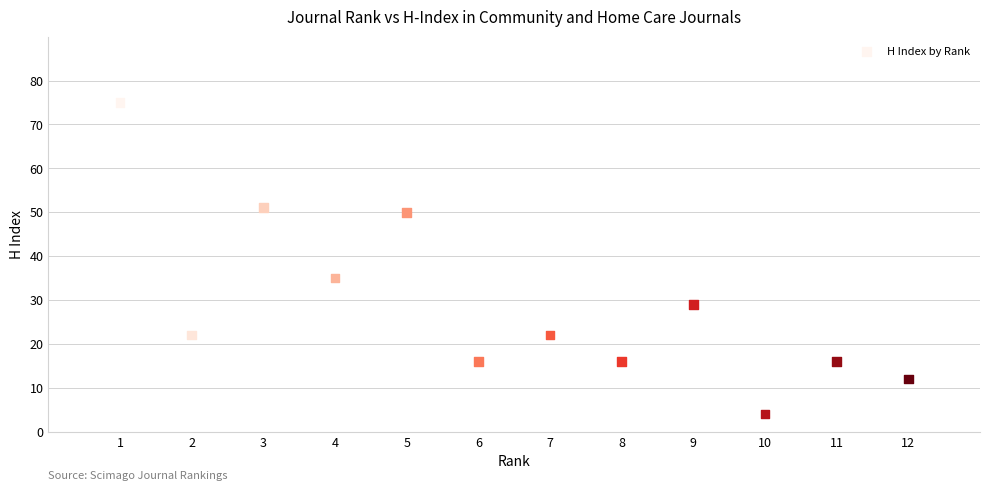

What Y value in the scatter plot is closest to 39?

35